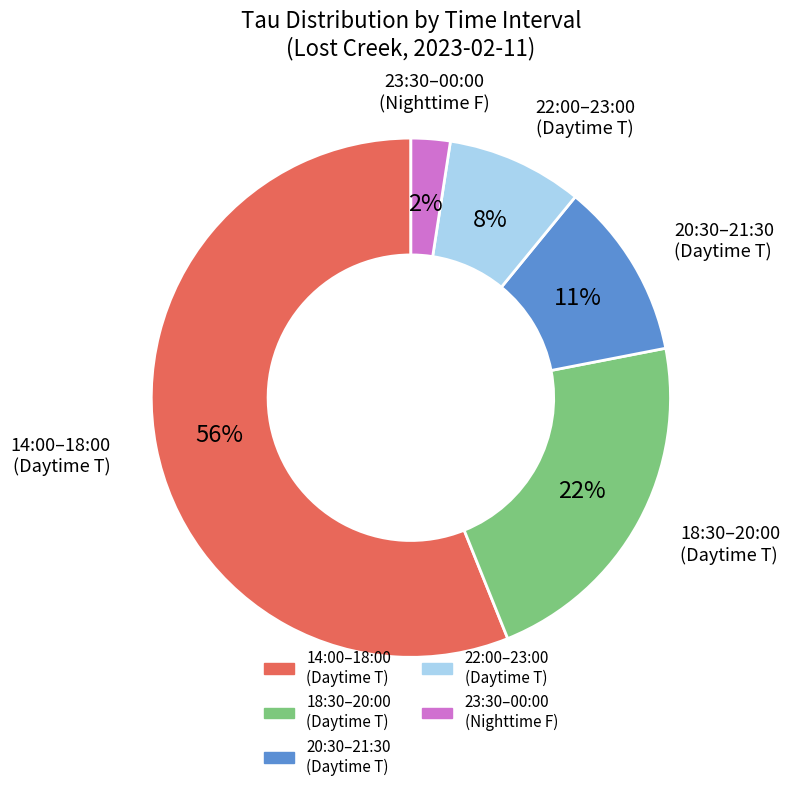

Count the number of slices in the pie.

5